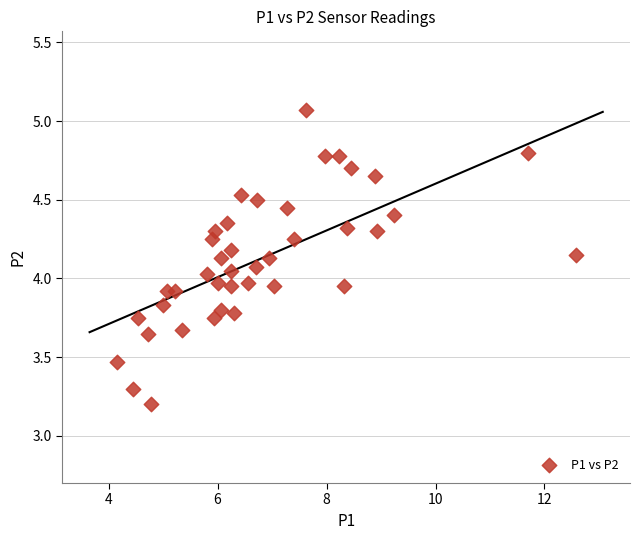

What is the range of Y values (max minus min)?

1.9